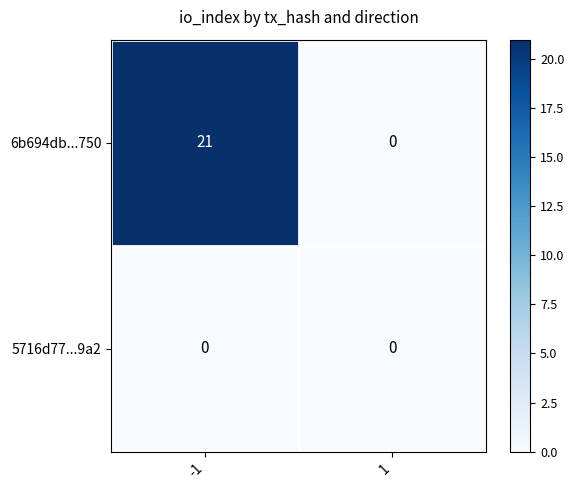

What is the greatest value displayed?

21